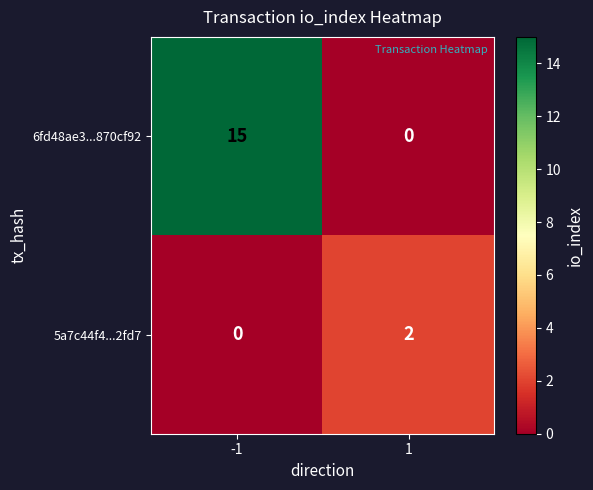

The 5a7c44f4...2fd7 series shows -1 at -1. True or false?

False